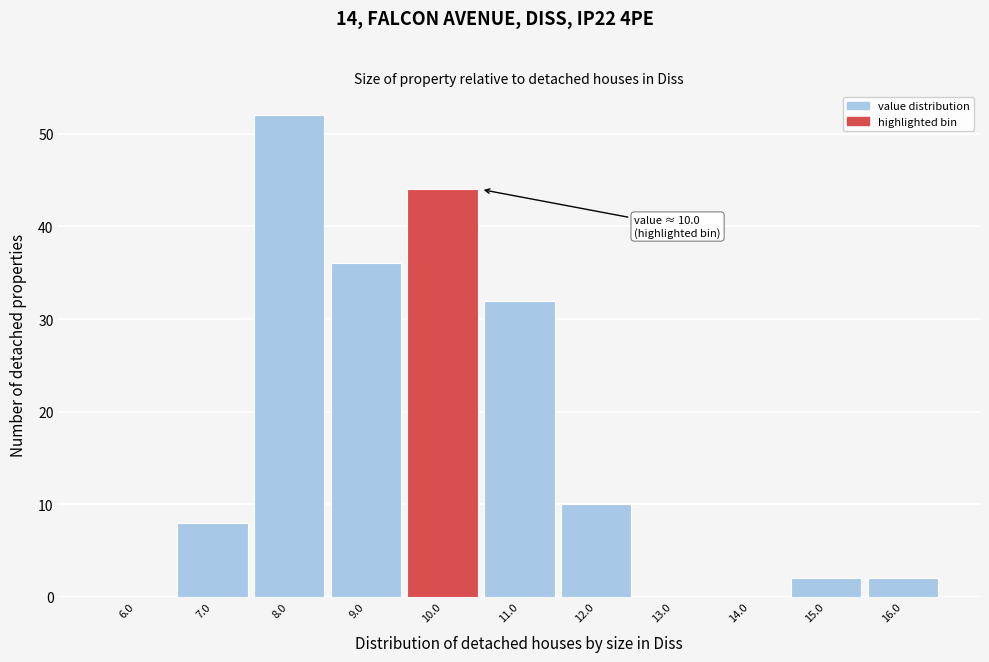

Over which range of the x-axis is the bar tallest?

7.5 to 8.5